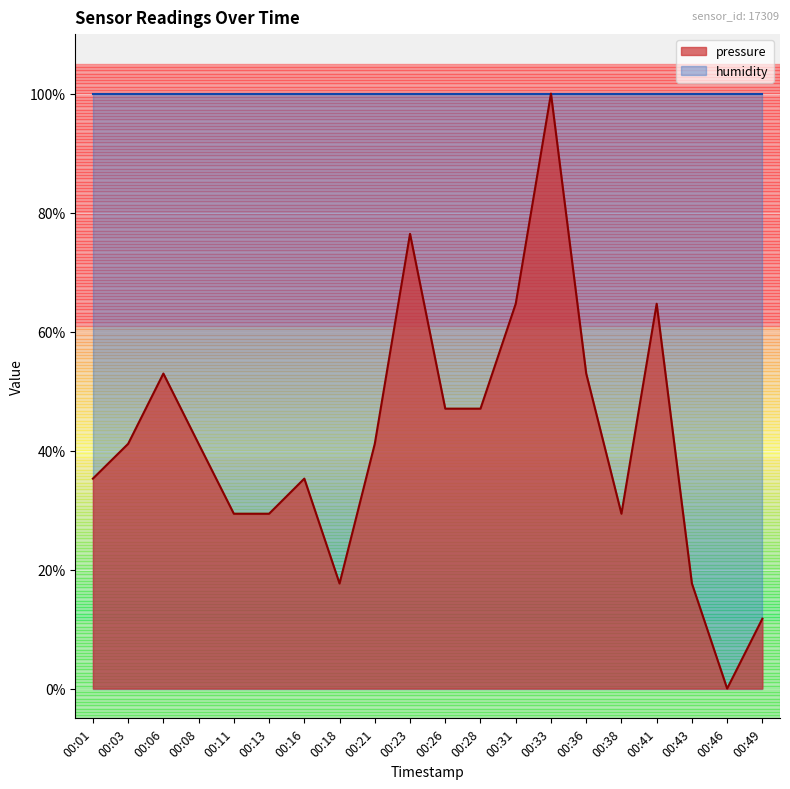

How many data points are above 41?

11